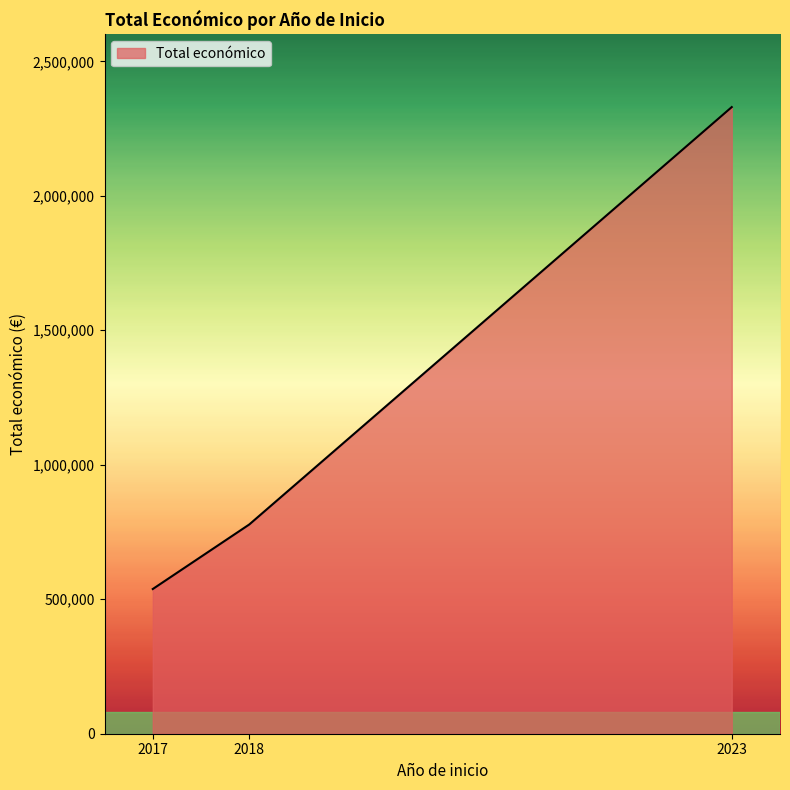

What is the approximate value at 2018, to the nearest 50?

778050